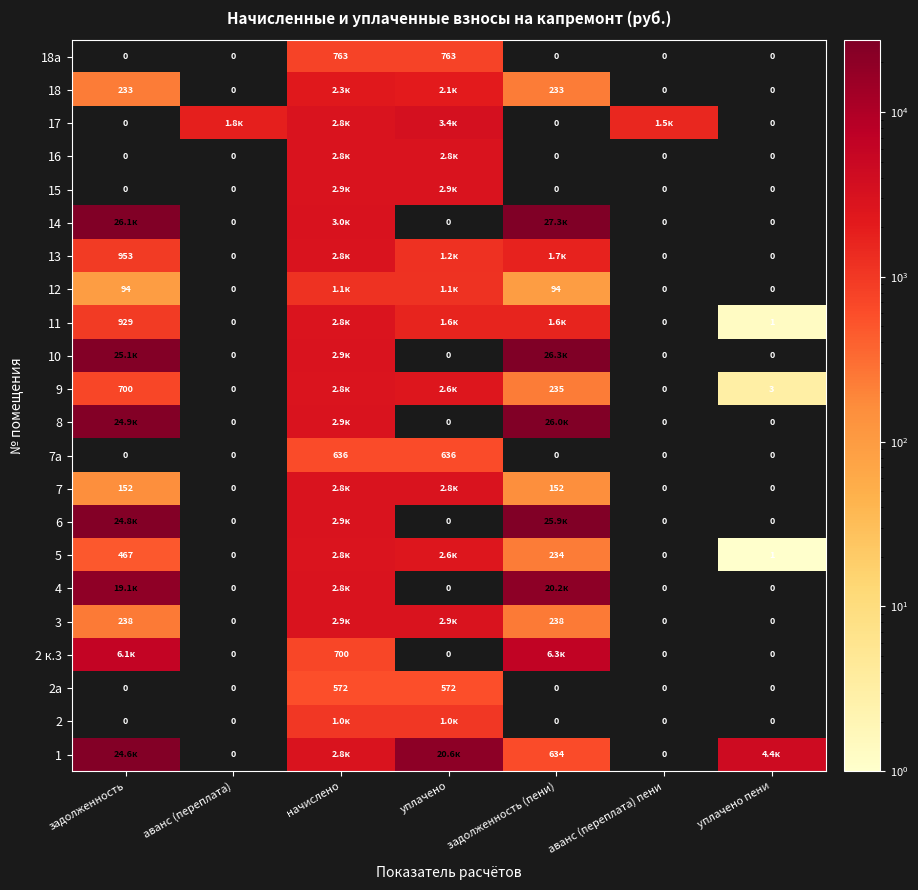

Which has a higher value, задолженность (пени) or уплачено пени?

уплачено пени